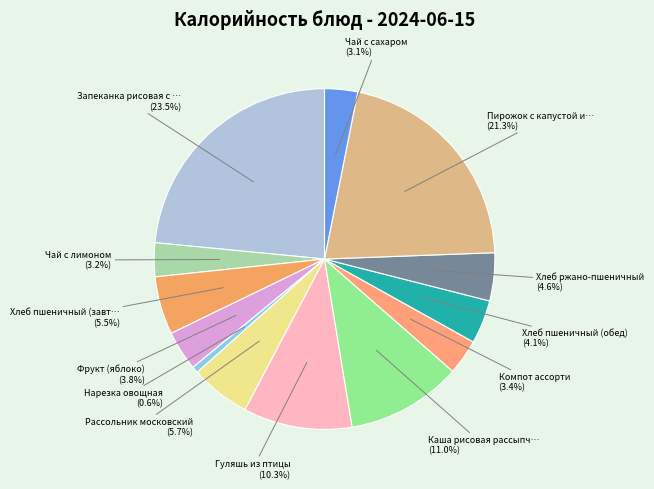

How many slices are in this pie chart?

13